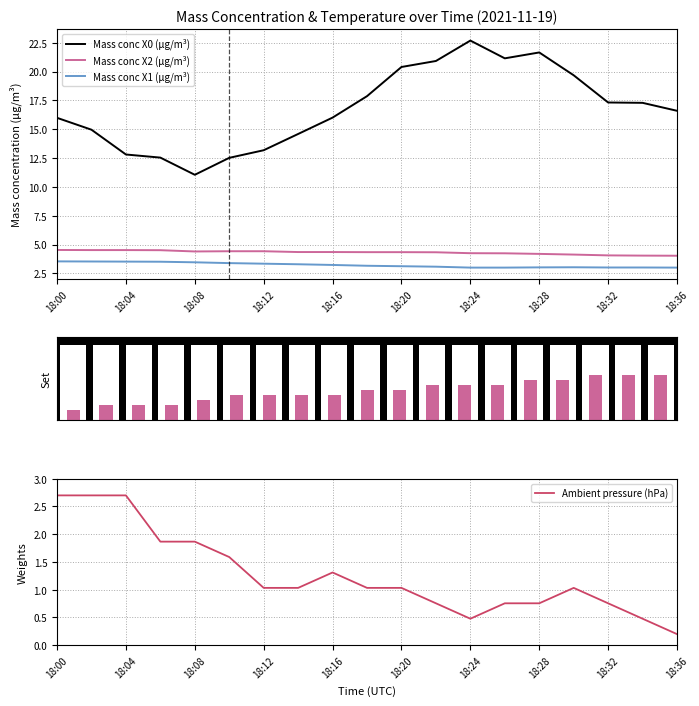

Does the chart contain any negative values?

No